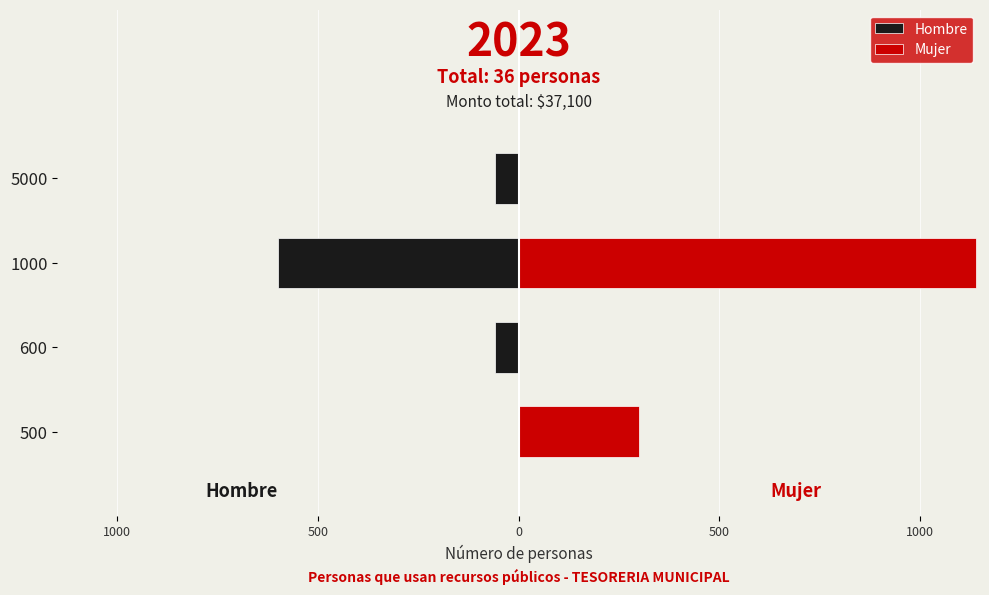

How many data points does each series have?

4